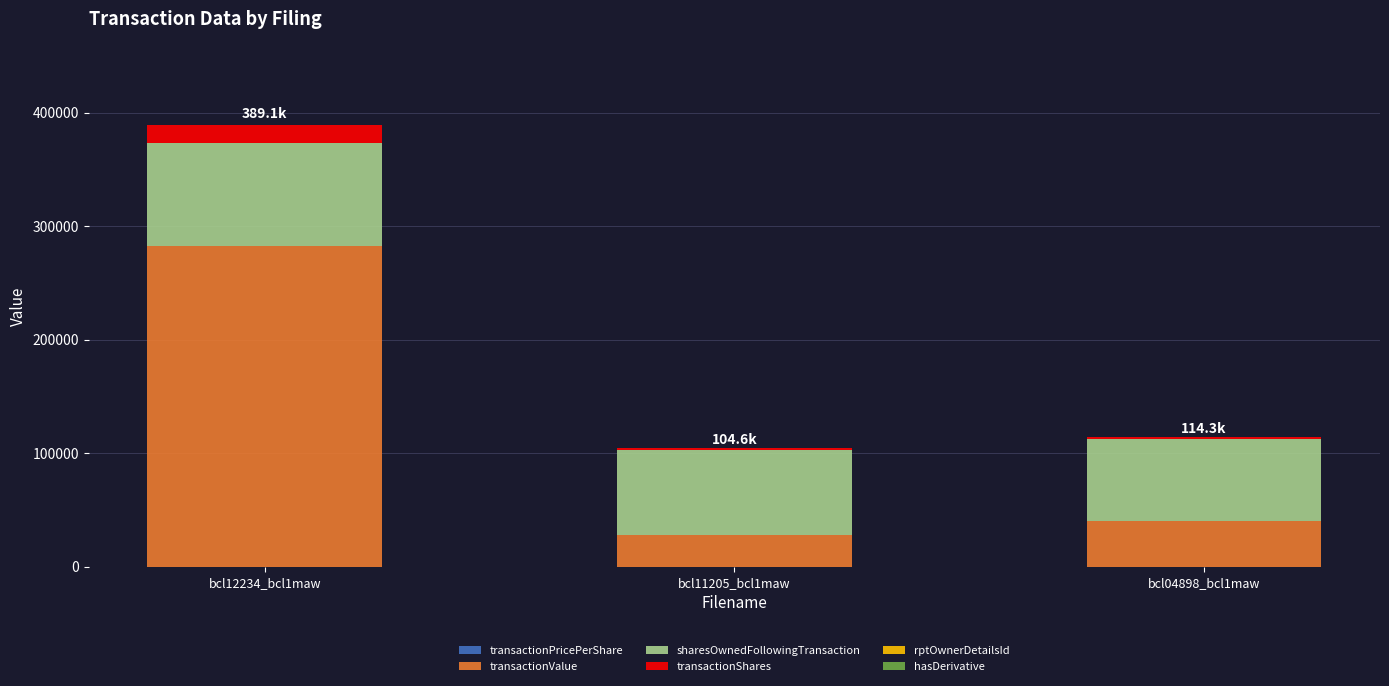

At which category is the sum across all series the highest?

bcl12234_bcl1maw